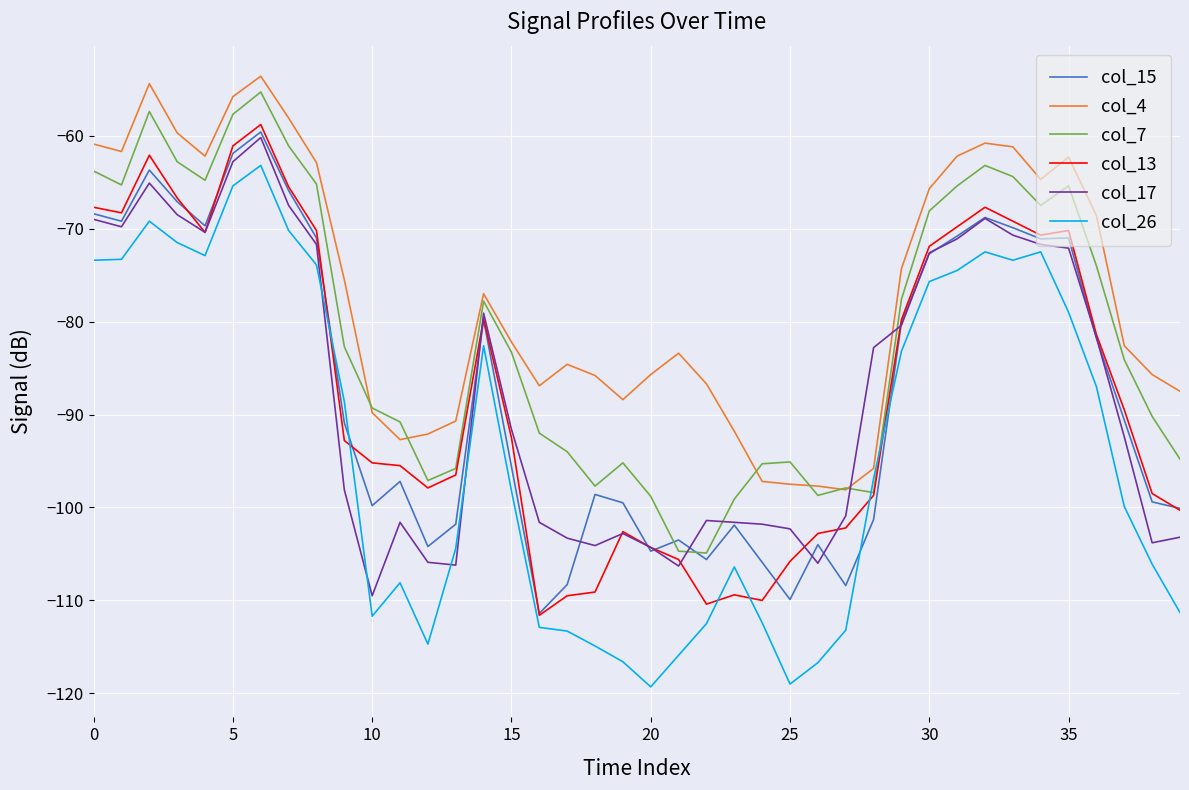

True or false: col_17 and col_13 intersect in this chart.

True